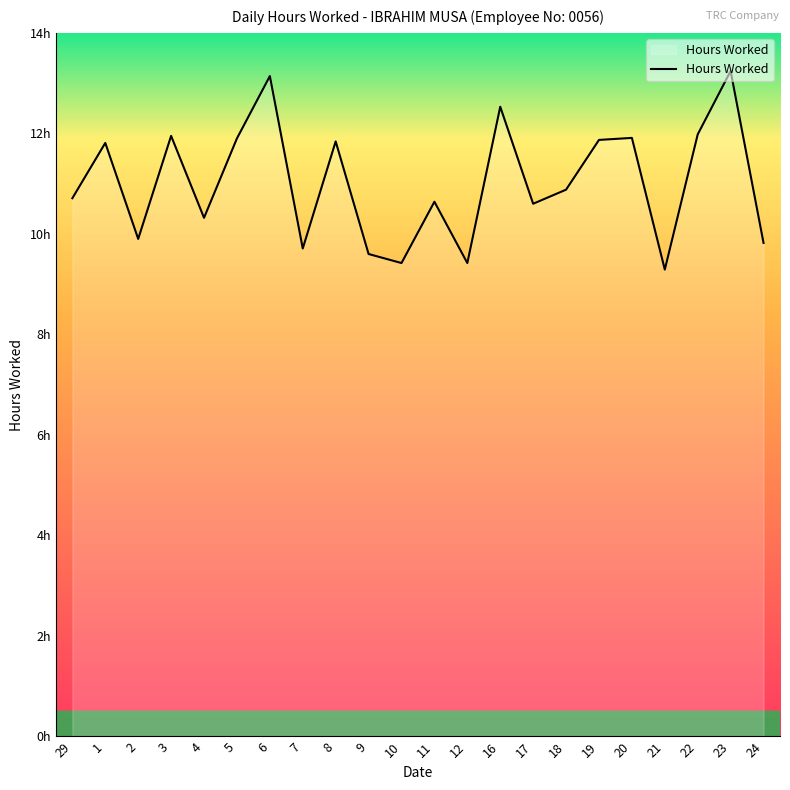

The chart shows a value of 23.5 at 23. True or false?

False